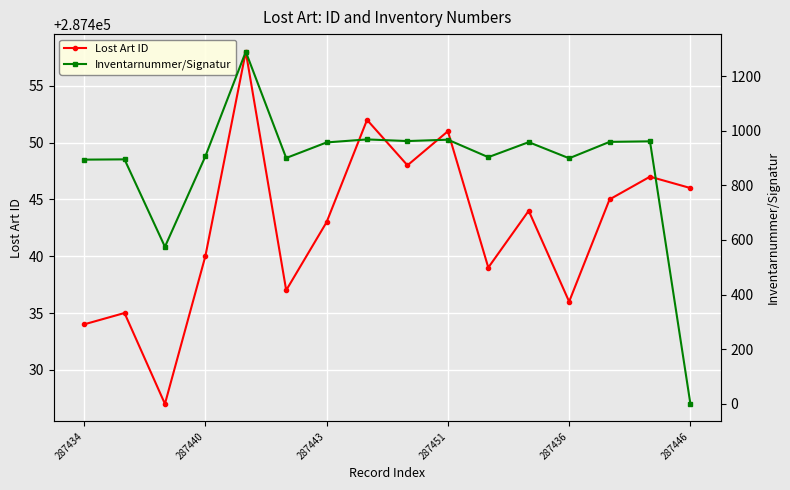

Reading left to right, list all the values displayed in this chart.

Lost Art ID: 287434	287435	287427	287440	287458	287437	287443	287452	287448	287451	287439	287444	287436	287445	287447	287446
Inventarnummer/Signatur: 894	895	575	906	1289	900	957	968	962	967	903	958	899	959	961	0